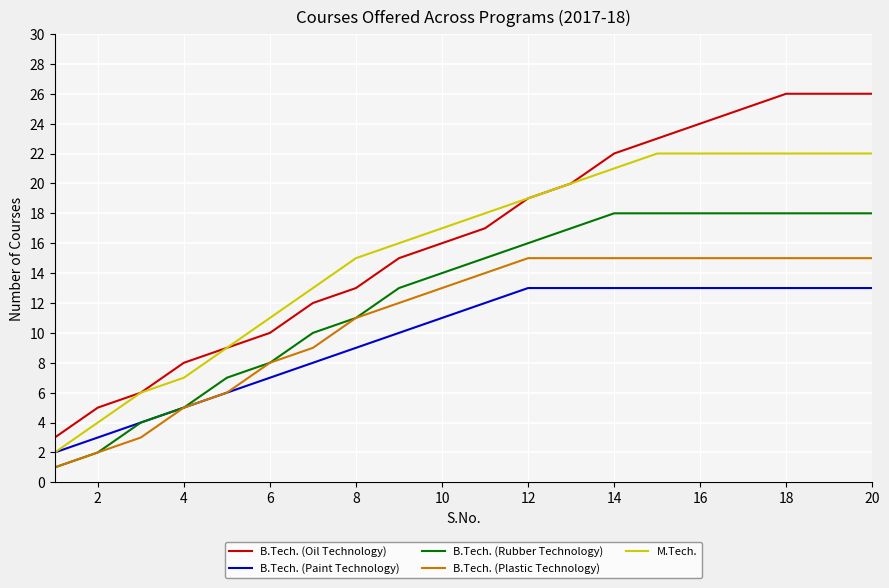

Rank the series by their maximum value, from highest to lowest.

B.Tech. (Oil Technology), M.Tech., B.Tech. (Rubber Technology), B.Tech. (Plastic Technology), B.Tech. (Paint Technology)